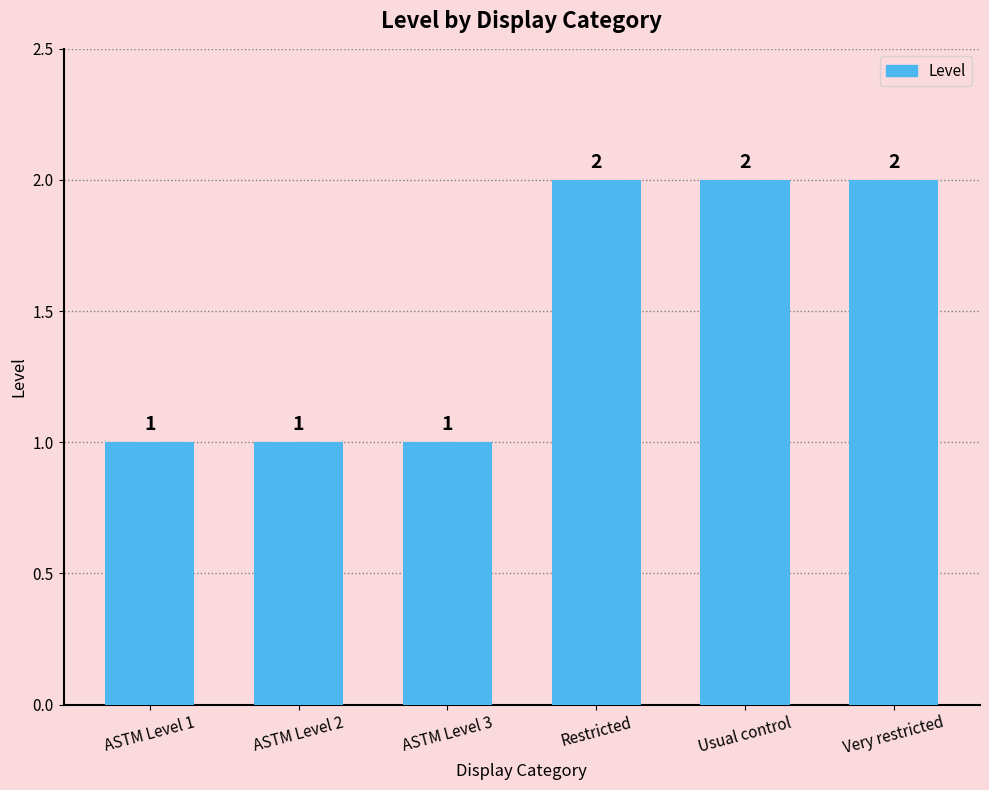

Reading left to right, extract all data points from this chart.

ASTM Level 1=1	ASTM Level 2=1	ASTM Level 3=1	Restricted=2	Usual control=2	Very restricted=2